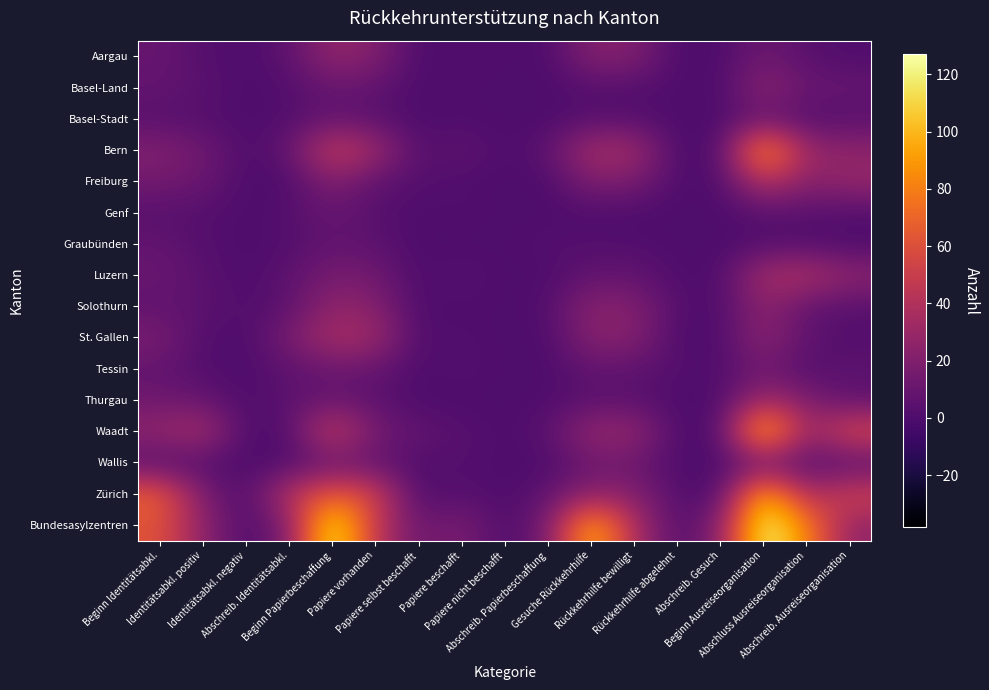

What is the total value across all series at Beginn Papierbeschaffung?

494